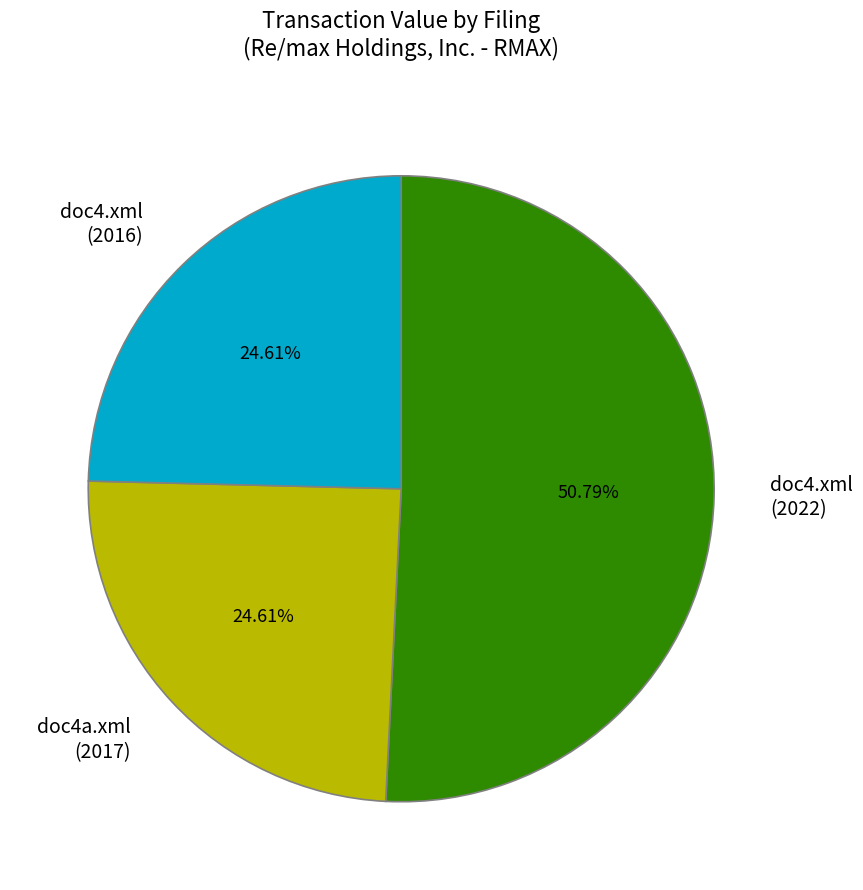

What is the largest slice in the pie chart?

doc4.xml (2022)